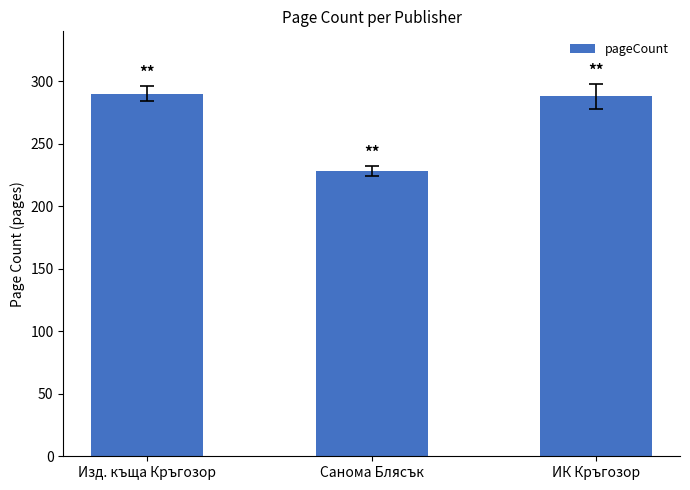

What is the value of the 1st bar from the left?

290